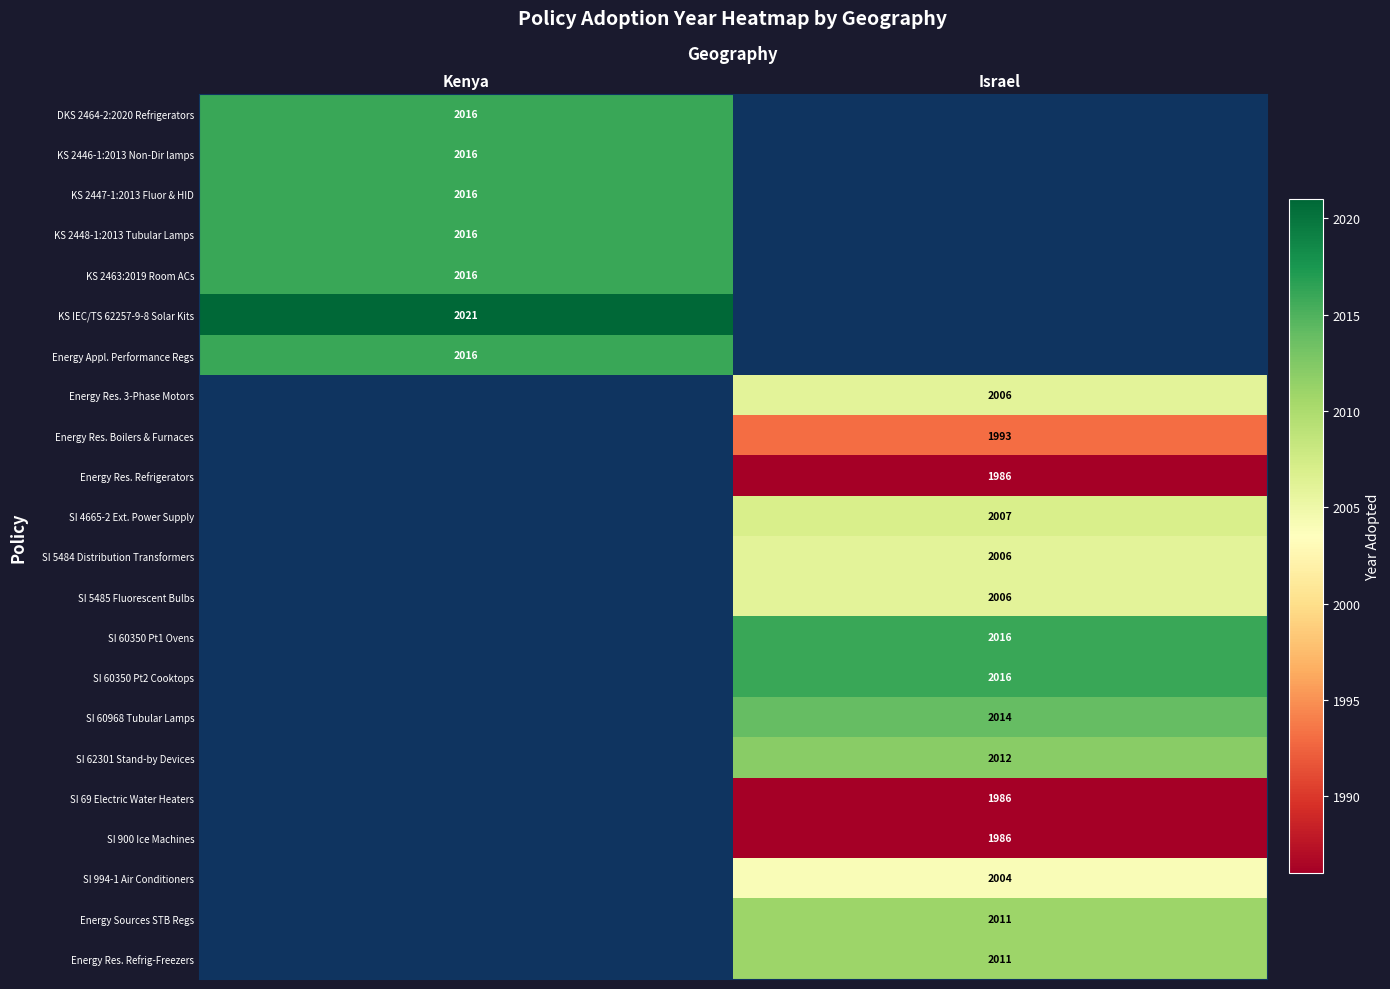

The value of KS 2463:2019 Room ACs at Kenya is 2016. True or false?

True